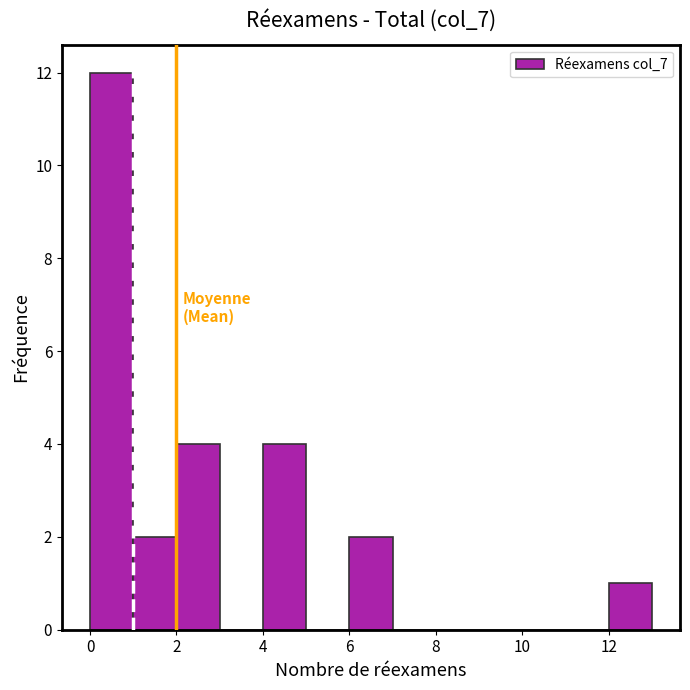

Reading left to right, transcribe this chart: for each bar, give the range it covers on the x-axis and its height. The values are not printed on the chart, so give them approximately, as read against the axis.

0 to 1: 12
1 to 2: 2
2 to 3: 4
3 to 4: 0
4 to 5: 4
5 to 6: 0
6 to 7: 2
7 to 8: 0
8 to 9: 0
9 to 10: 0
10 to 11: 0
11 to 12: 0
12 to 13: 1